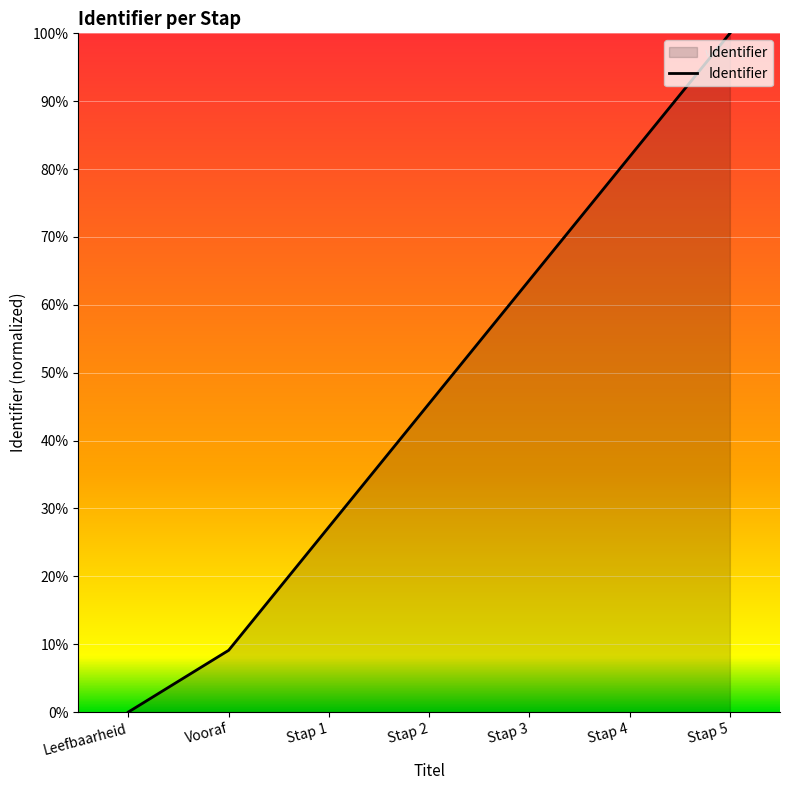

Rank the categories by value from lowest to highest.

Leefbaarheid, Vooraf, Stap 1, Stap 2, Stap 3, Stap 4, Stap 5